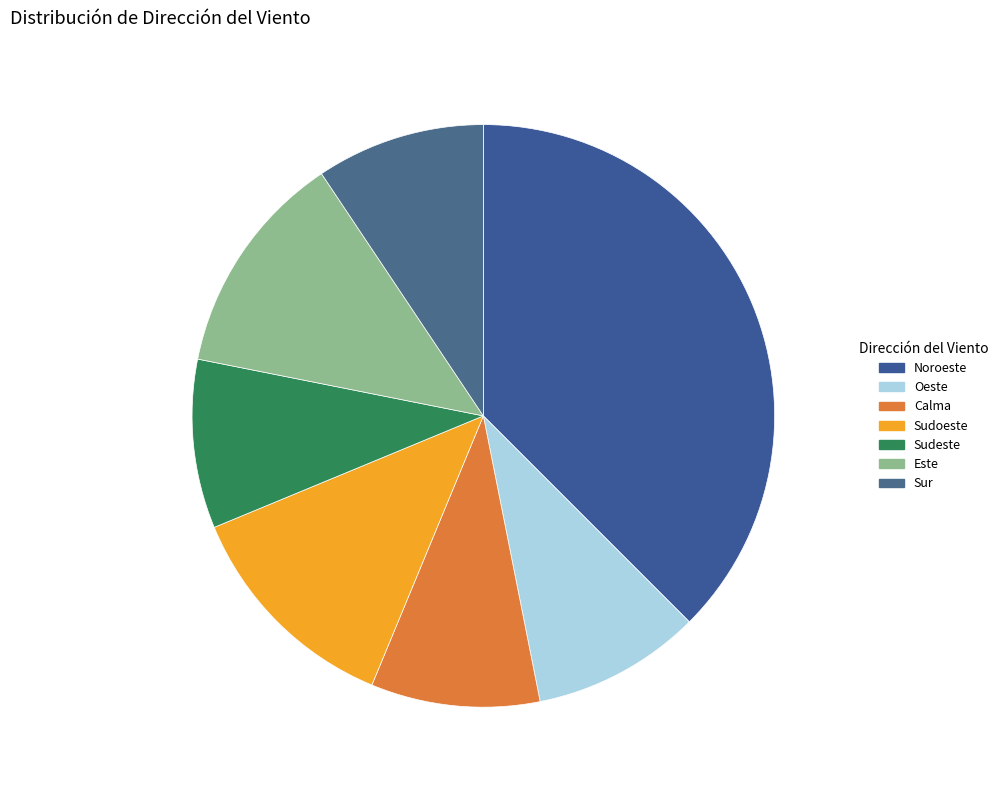

Count the number of slices in the pie.

7